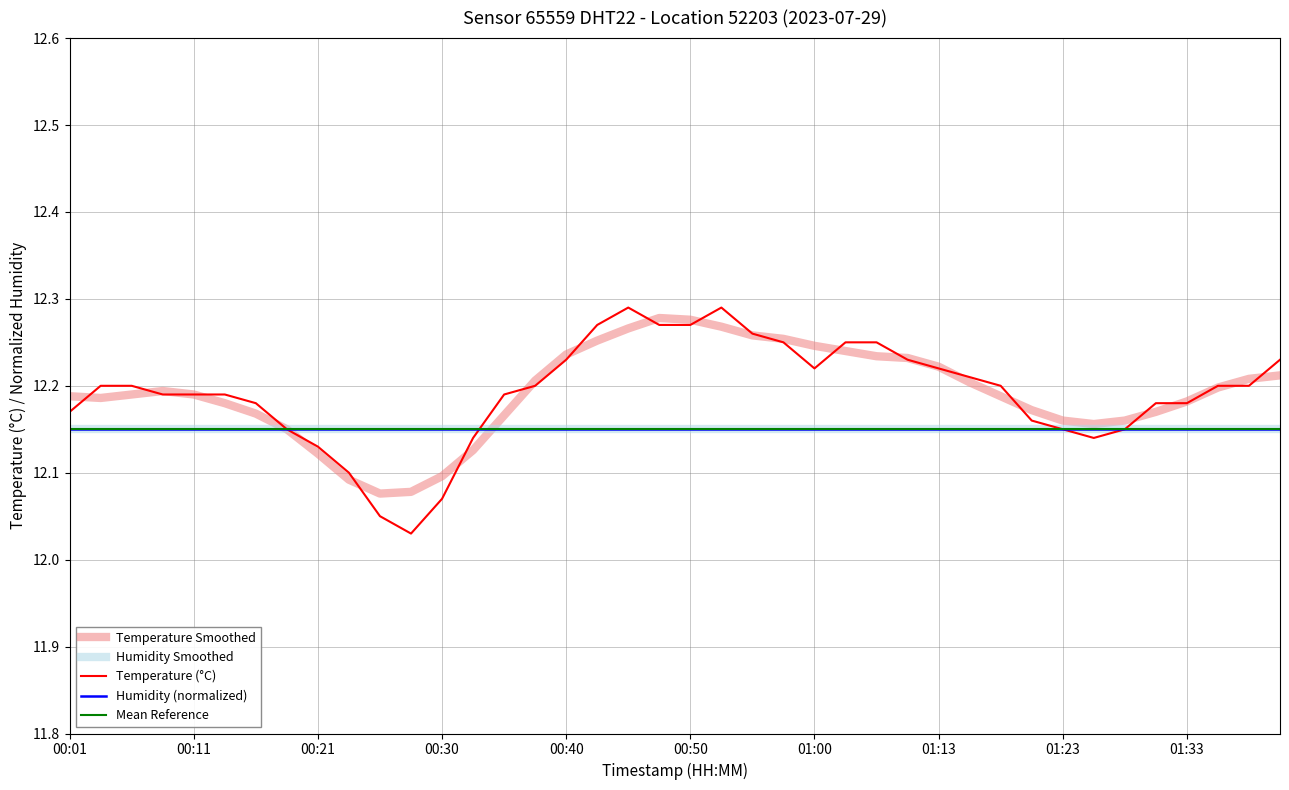

Read the value at 00:23.

12.1